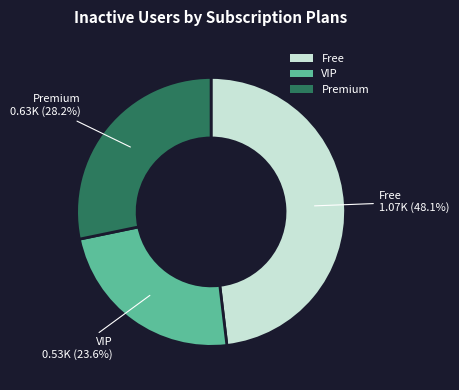

Does any single category account for the majority?

No